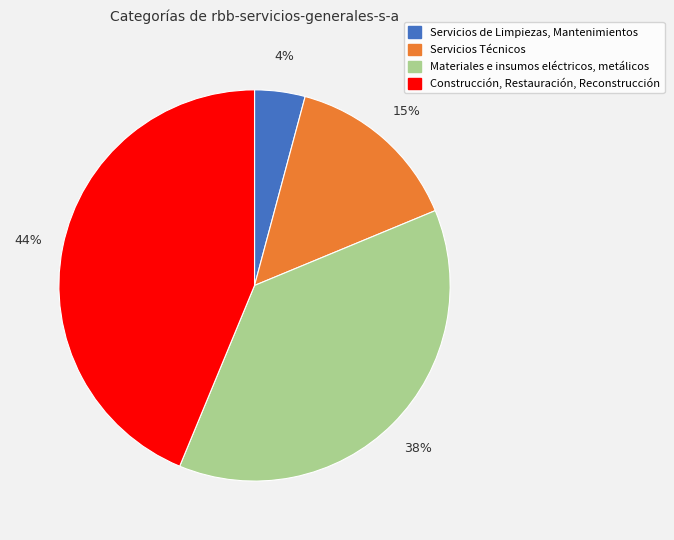

Is it true that Servicios de Limpiezas, Mantenimientos is 4% of the pie?

True